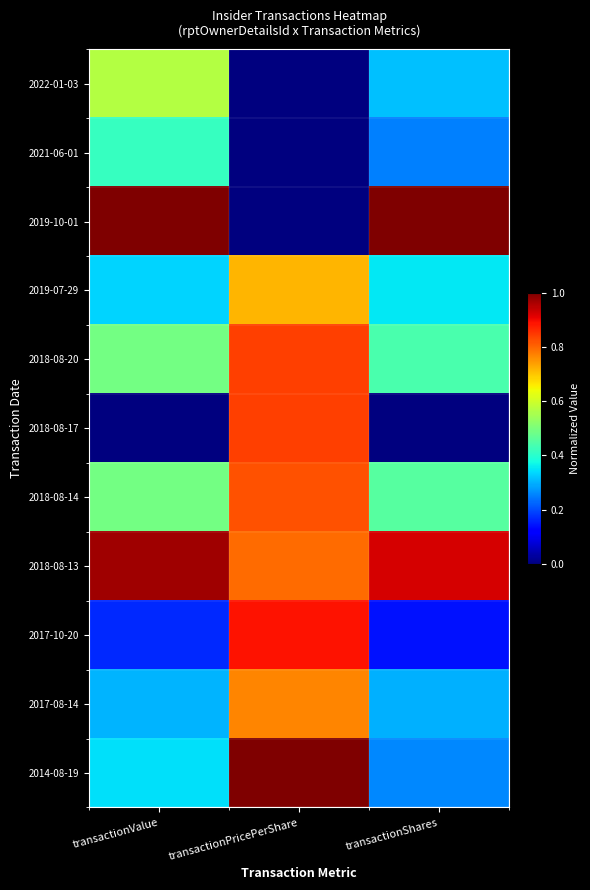

Which series has the largest total across all categories?

2018-08-13